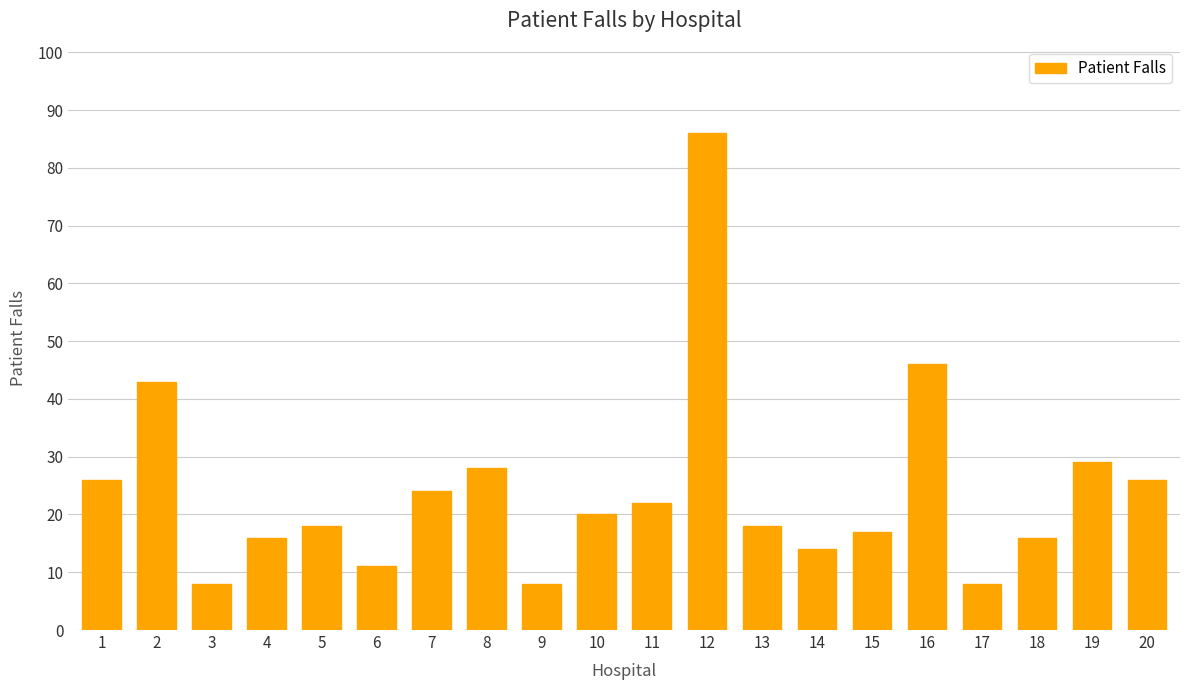

What is the maximum value shown in the chart?

86